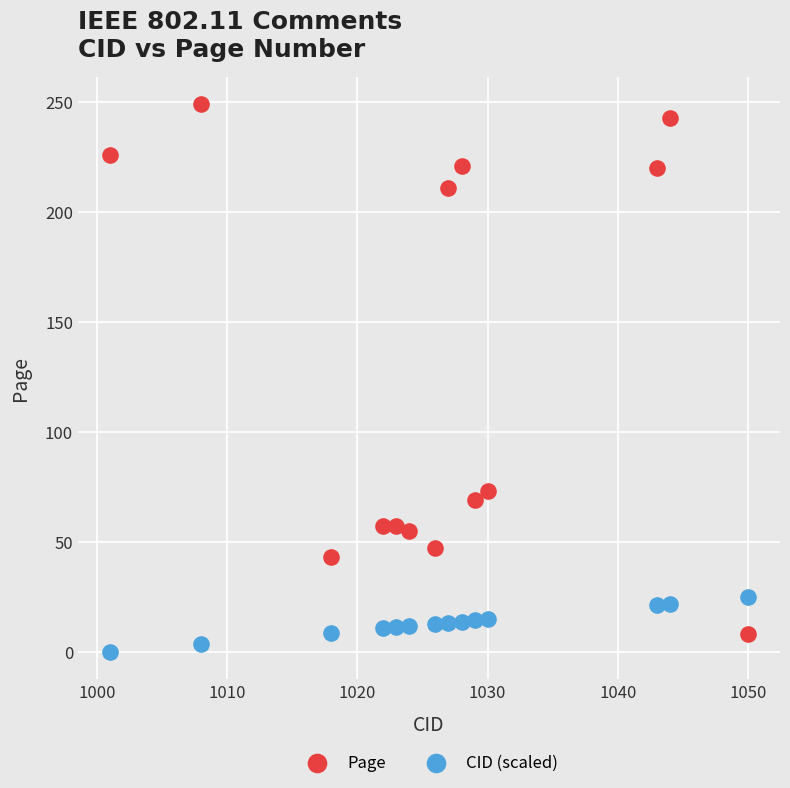

Which series has the widest spread of Y values?

Page